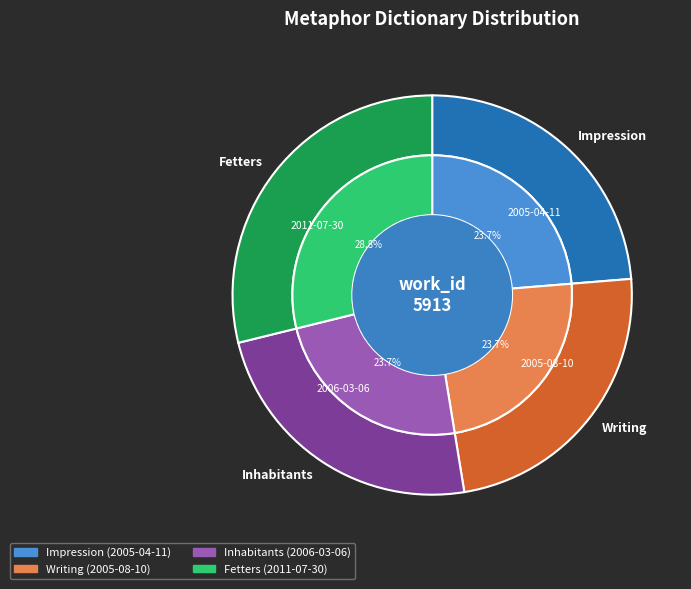

Count the number of slices in the pie.

4